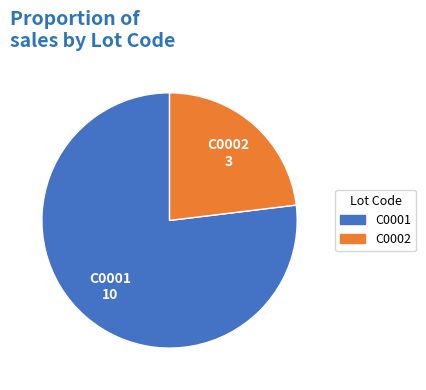

What is the majority slice?

C0001